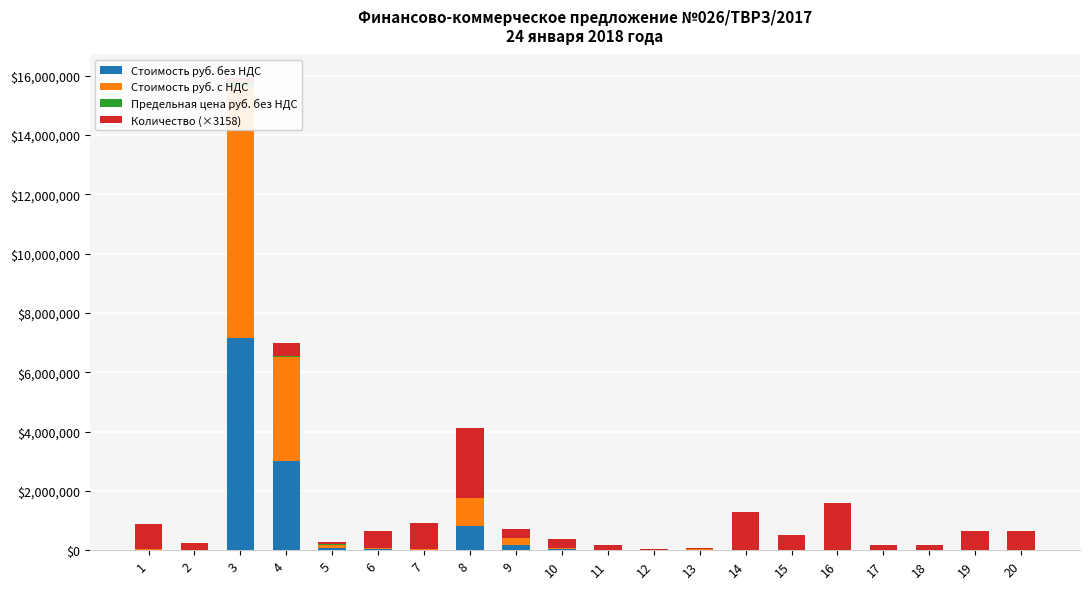

How many groups of bars are there?

20